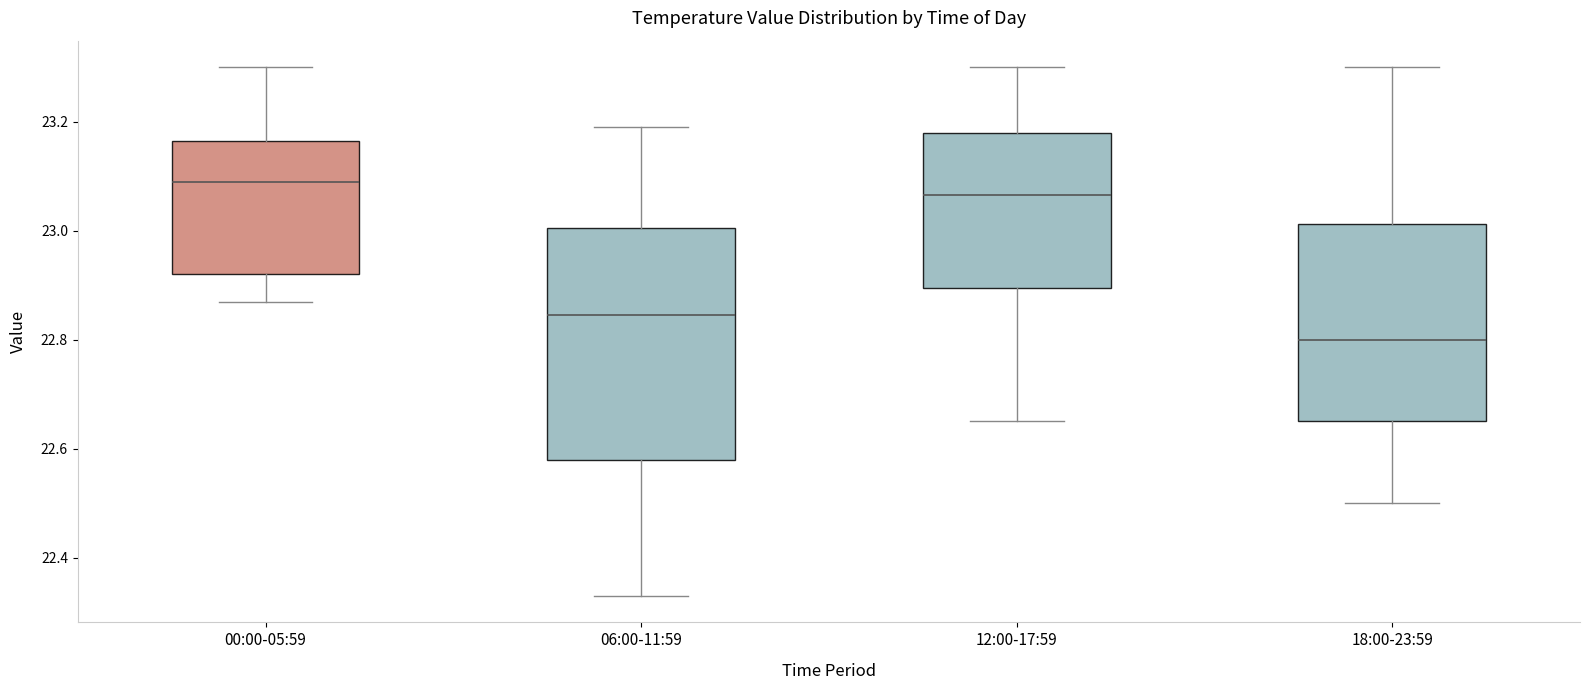

Which box's median line is the highest?

00:00-05:59